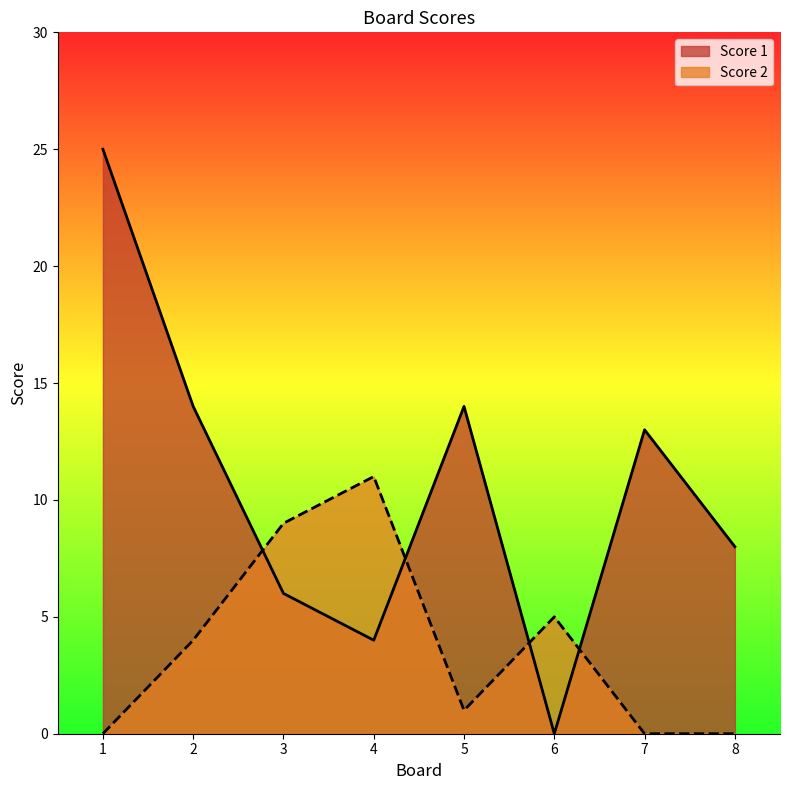

What is the value of the Score 2 point at the 4th from the left?

11